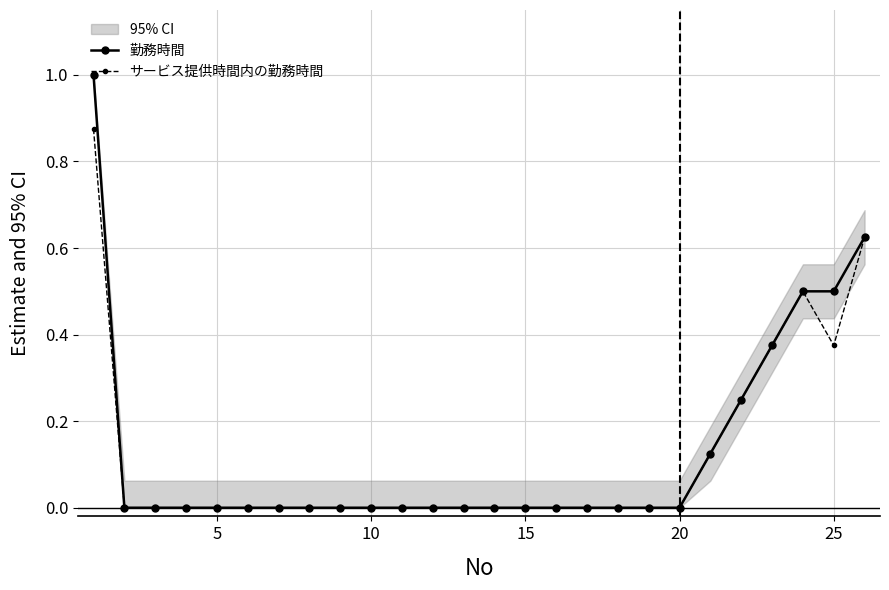

What are all the series names shown in the legend?

勤務時間, サービス提供時間内の勤務時間